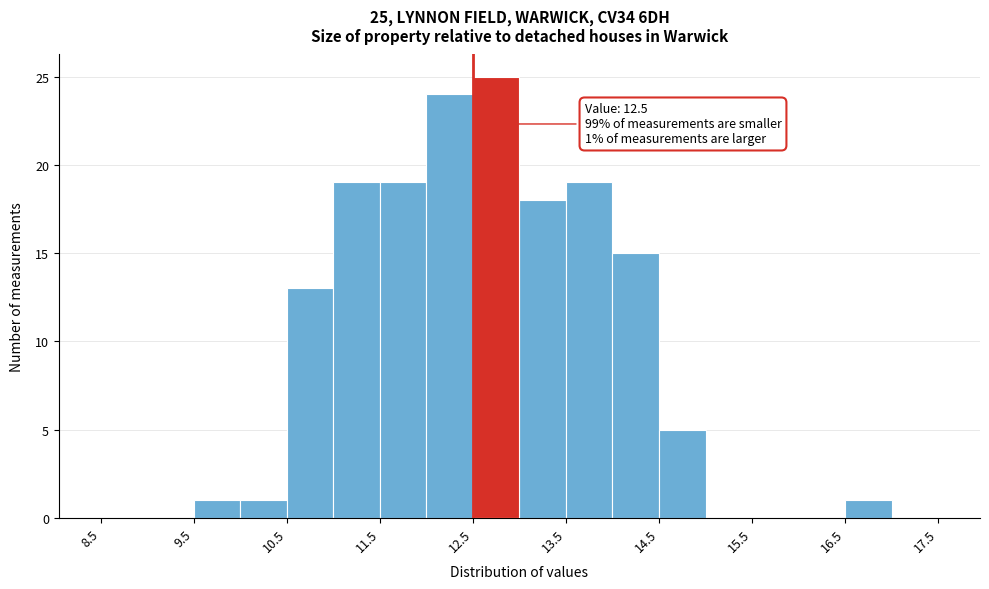

Over which range of the x-axis is the bar tallest?

12.5 to 13.0